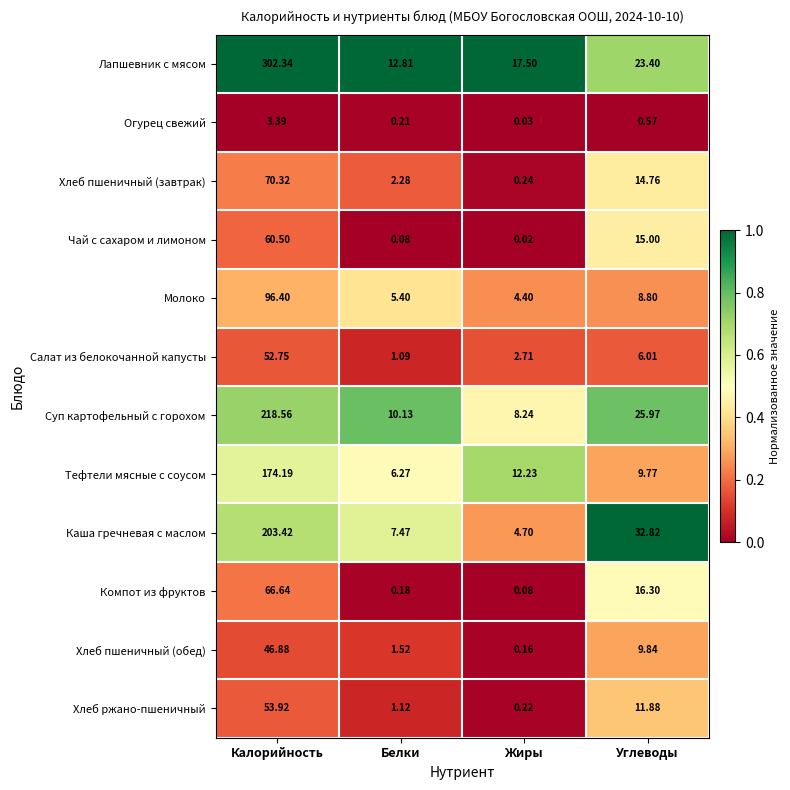

What is the total value across all series at Белки?

48.6